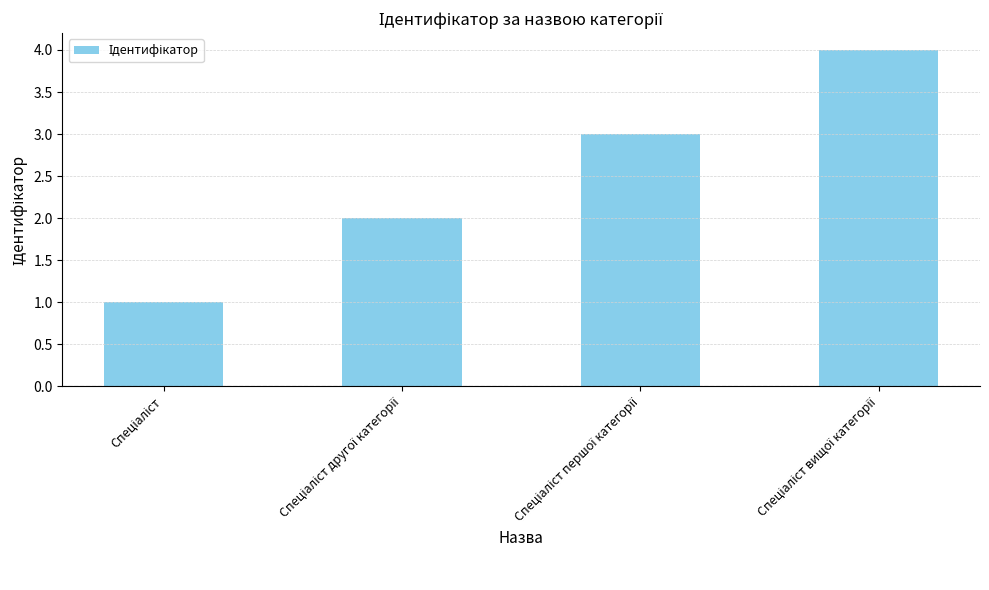

What is the maximum value shown in the chart?

4